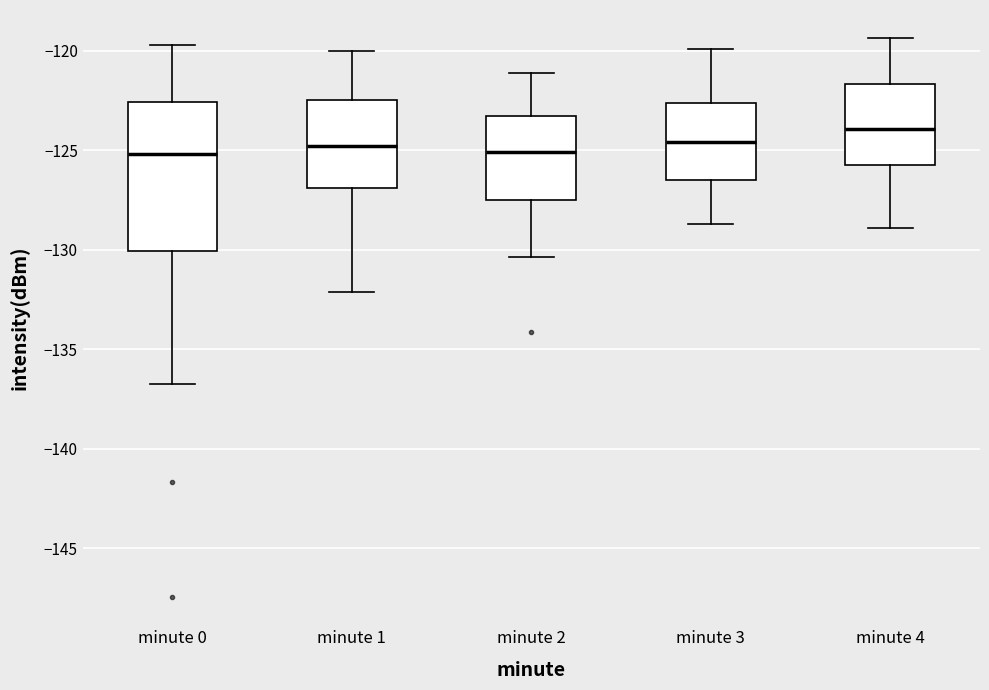

Reading left to right, read every box against the y-axis: the position of its median line, the range the box covers, and the ends of its whiskers. The values are not printed on the chart, so give them approximately, as read against the axis.

minute 0: median -125.0, box -130.0 to -122.5, whiskers -136.5 to -119.5
minute 1: median -125.0, box -127.0 to -122.5, whiskers -132.0 to -120.0
minute 2: median -125.0, box -127.5 to -123.5, whiskers -130.5 to -121.0
minute 3: median -124.5, box -126.5 to -122.5, whiskers -128.5 to -120.0
minute 4: median -124.0, box -125.5 to -121.5, whiskers -129.0 to -119.5